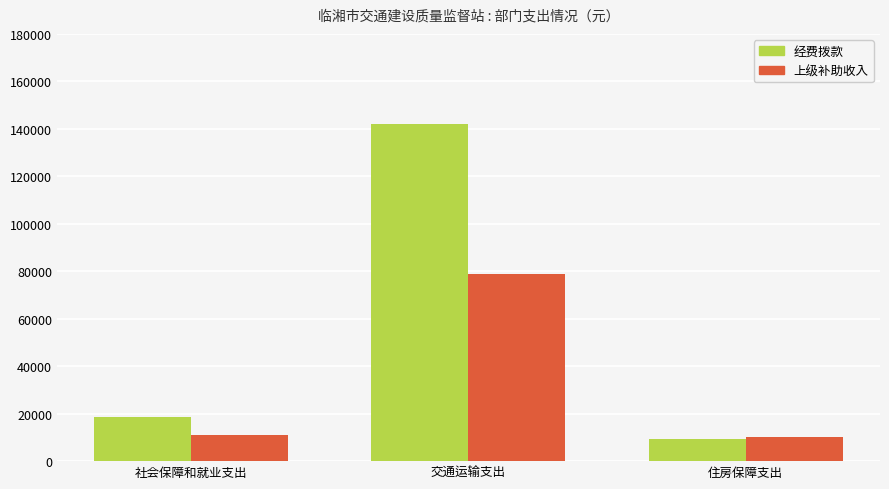

Rank the series by their average value, from highest to lowest.

经费拨款, 上级补助收入